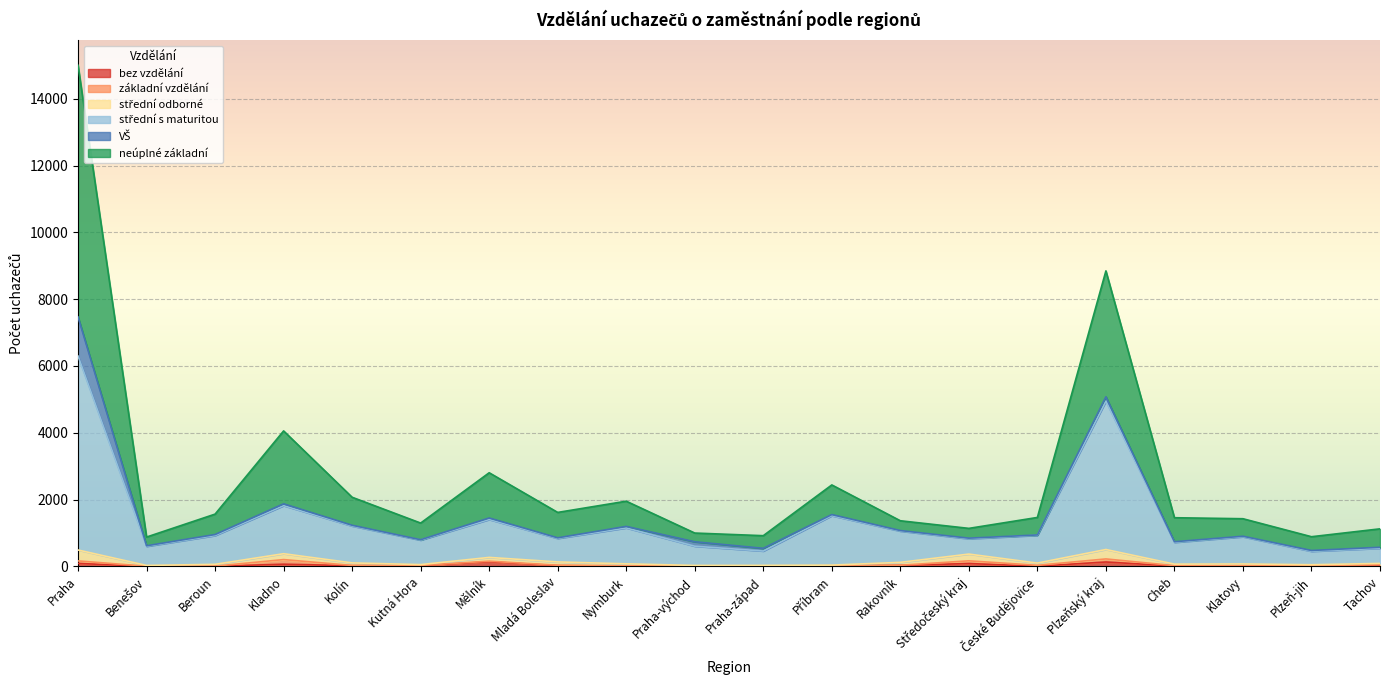

At which category is the sum across all series the highest?

Praha